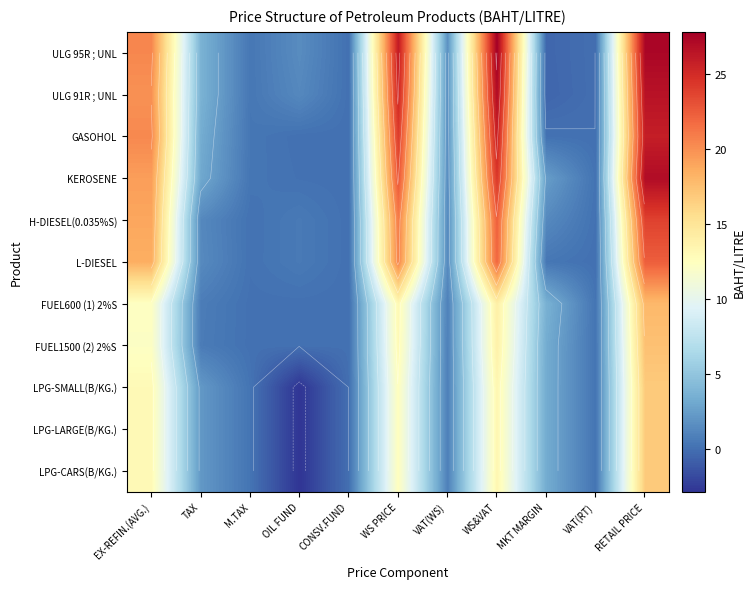

What is the sum of the FUEL1500 (2) 2%S values at OIL FUND and WS&VAT?

14.0